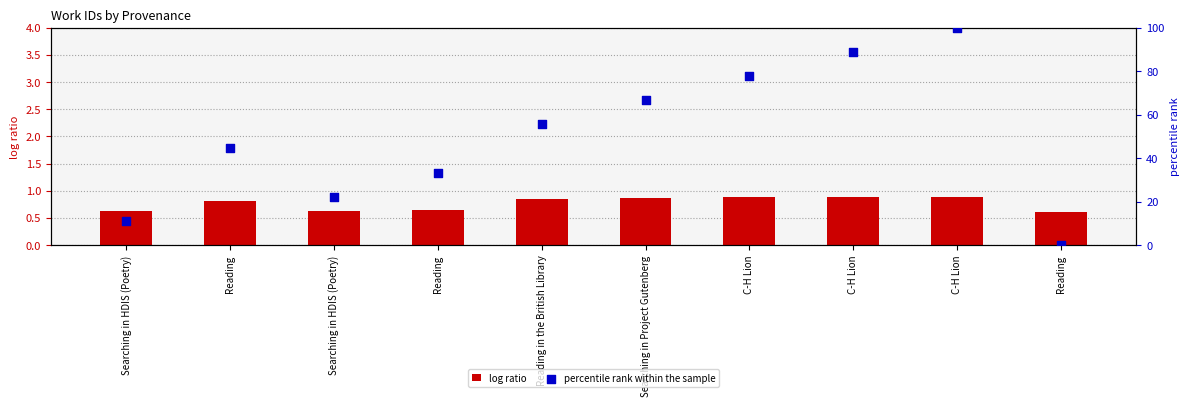

Which series contains the highest Y value?

percentile rank within the sample